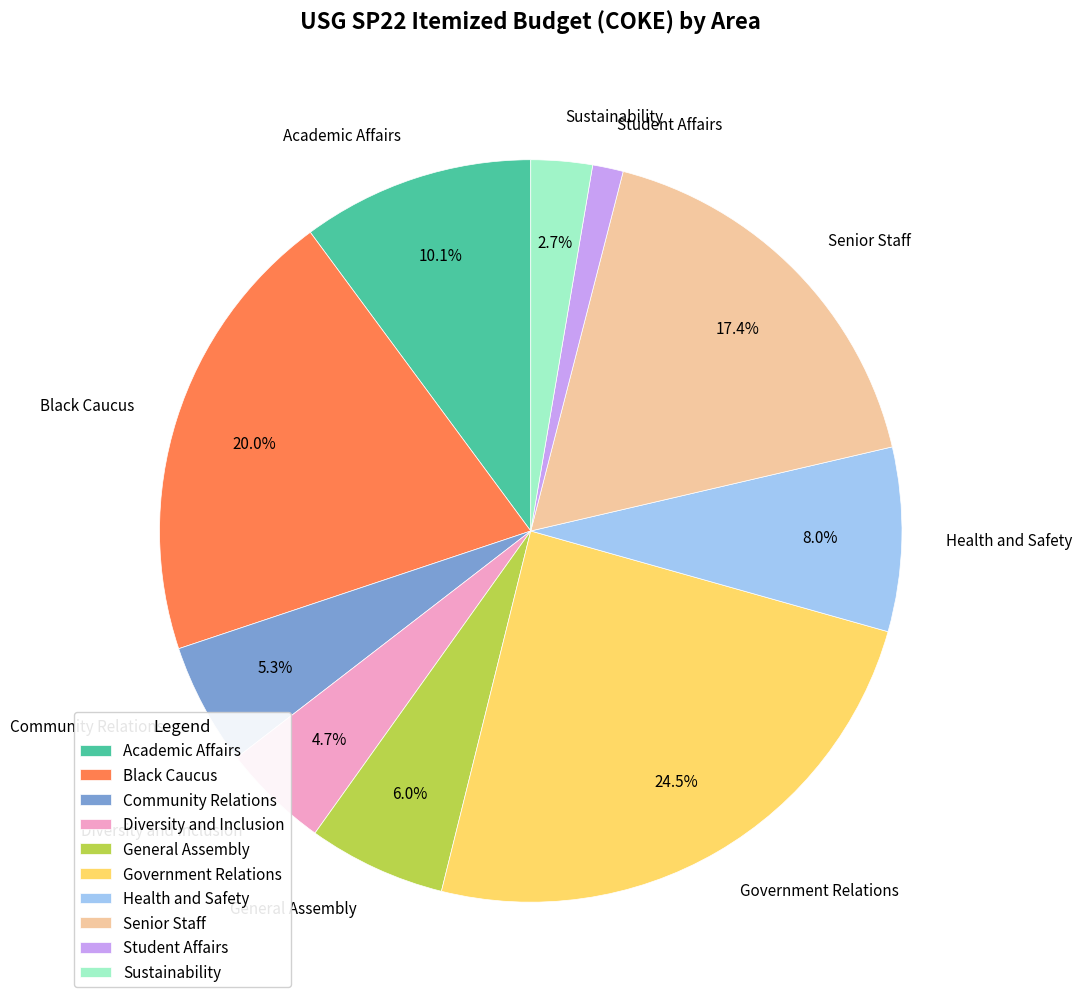

Does Health and Safety represent more than half of the total?

No